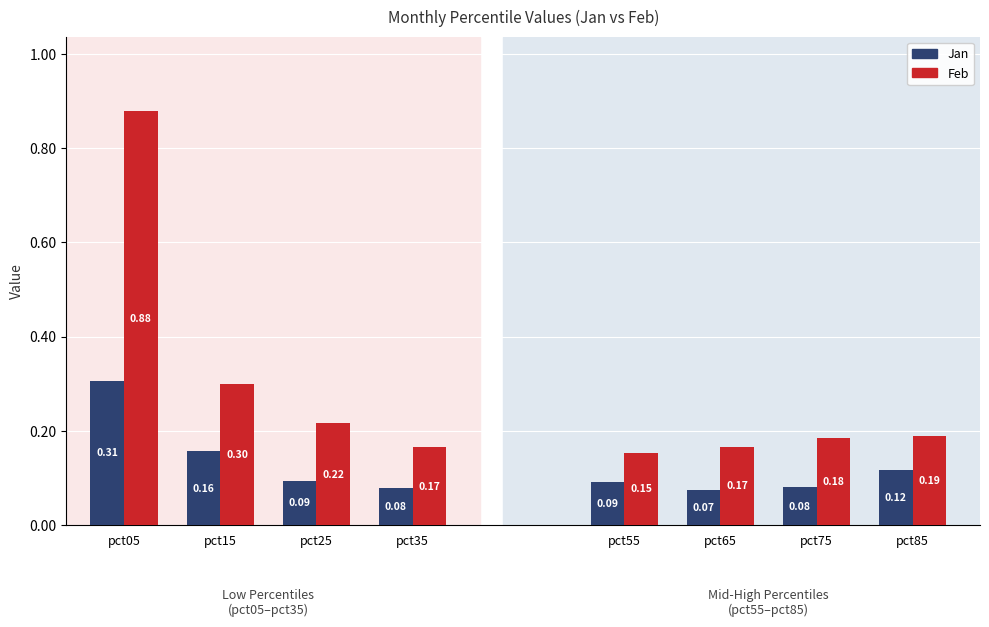

How many series are shown in this chart?

2